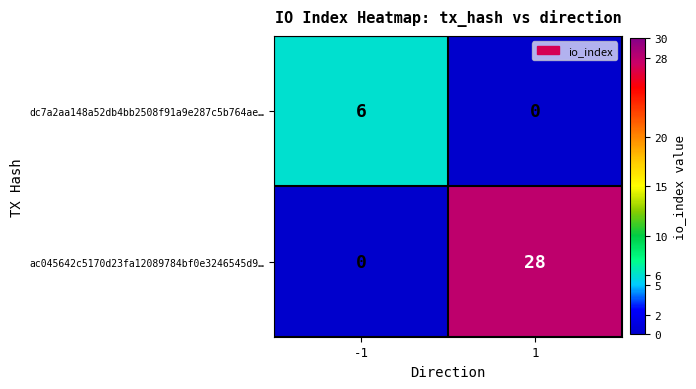

At -1, list the series in order from largest to smallest.

dc7a2aa148a52db4bb2508f91a9e287c5b764ae…, ac045642c5170d23fa12089784bf0e3246545d9…